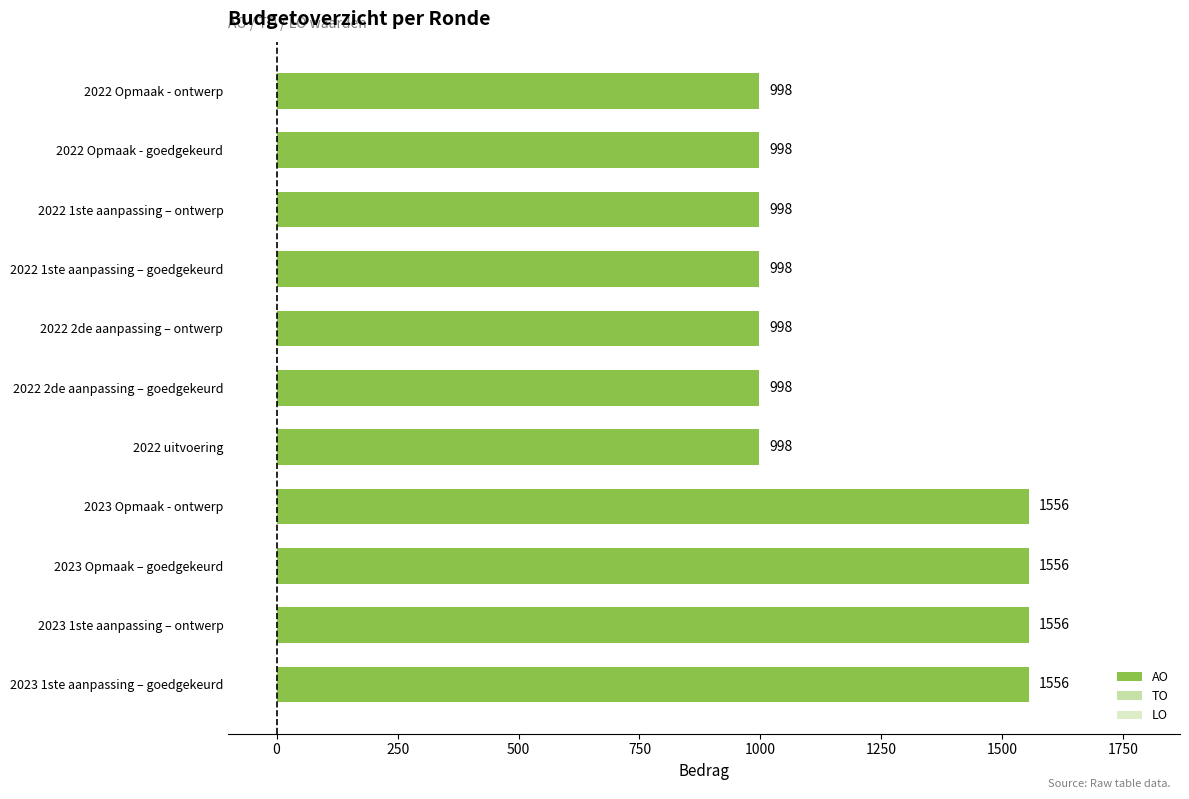

Does the chart contain stacked bars?

No